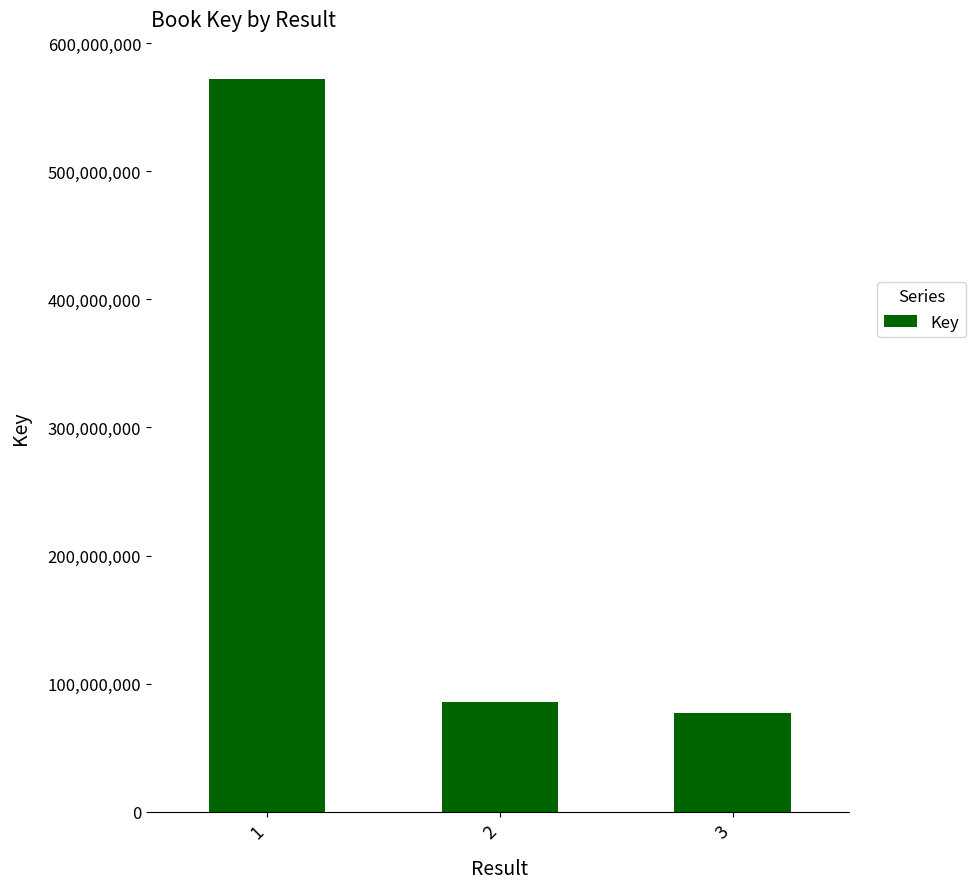

Reading right to left, list all the values displayed in this chart.

3=77404808	2=86031166	1=571736337